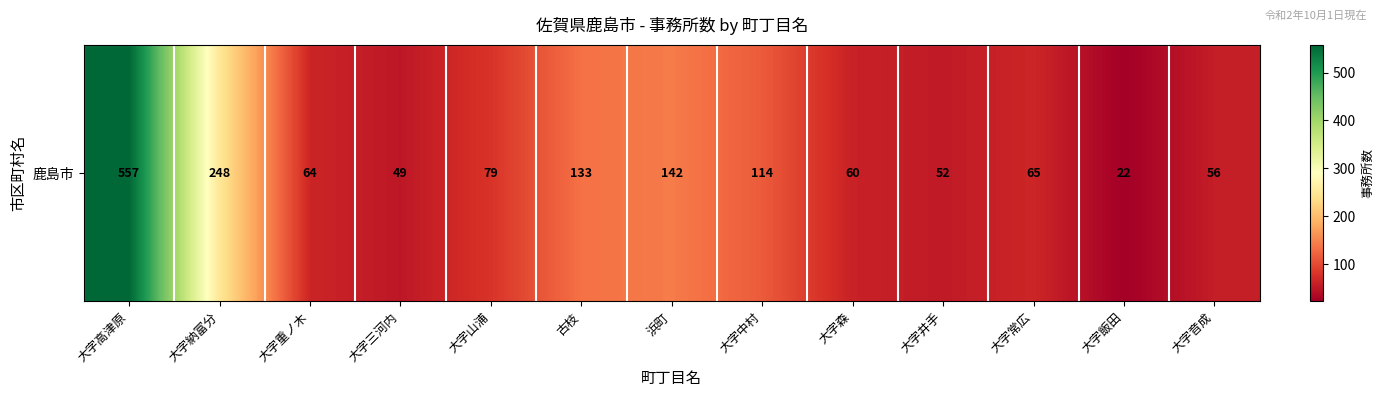

At which category does the chart reach its minimum across all series?

大字飯田